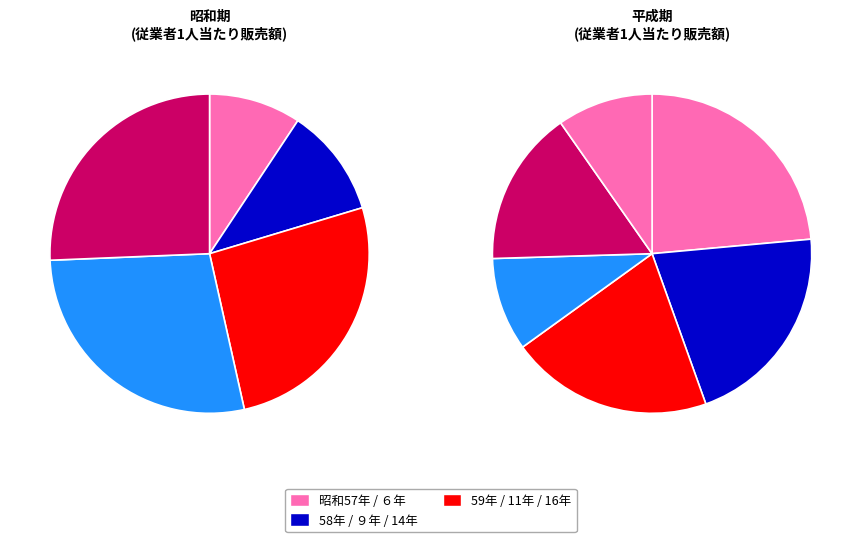

Which category has the smallest portion of the pie?

昭和57年